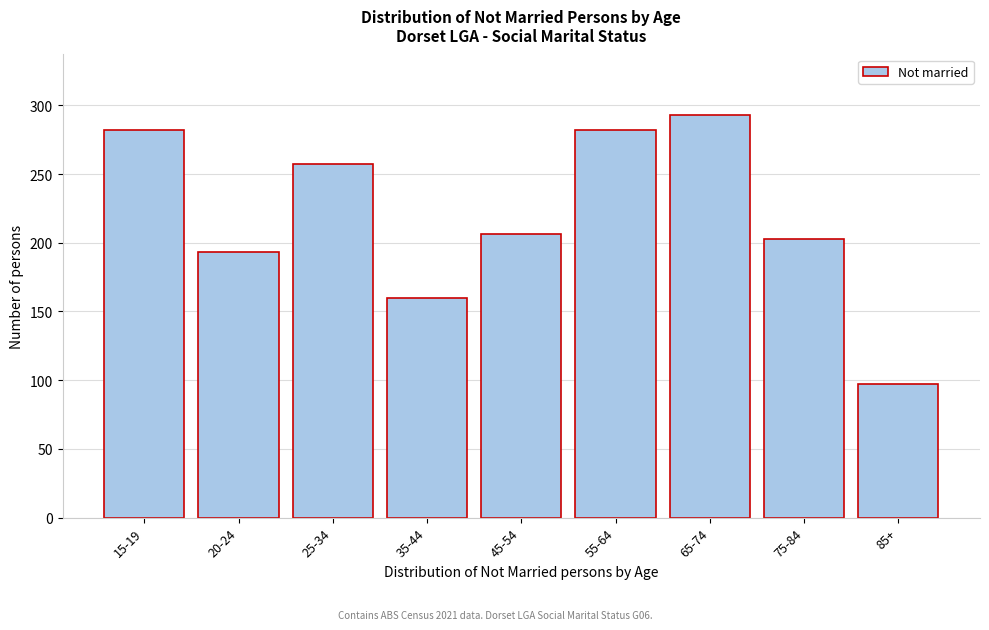

Reading left to right, what are all the values shown in this chart?

282	193	257	160	206	282	293	203	97